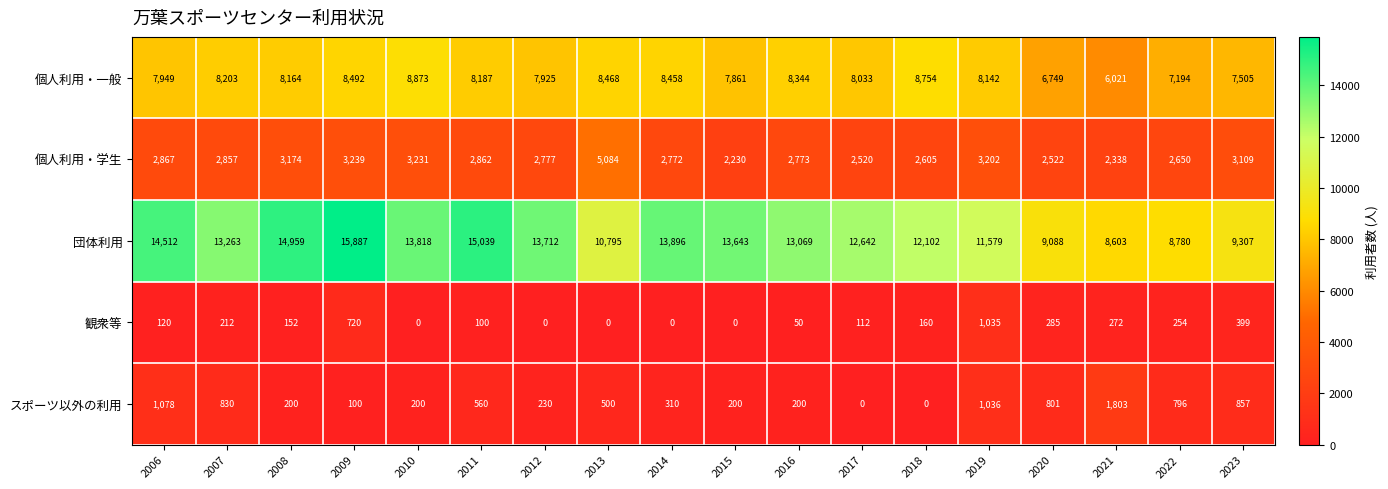

At which category is the sum across all series the highest?

2009